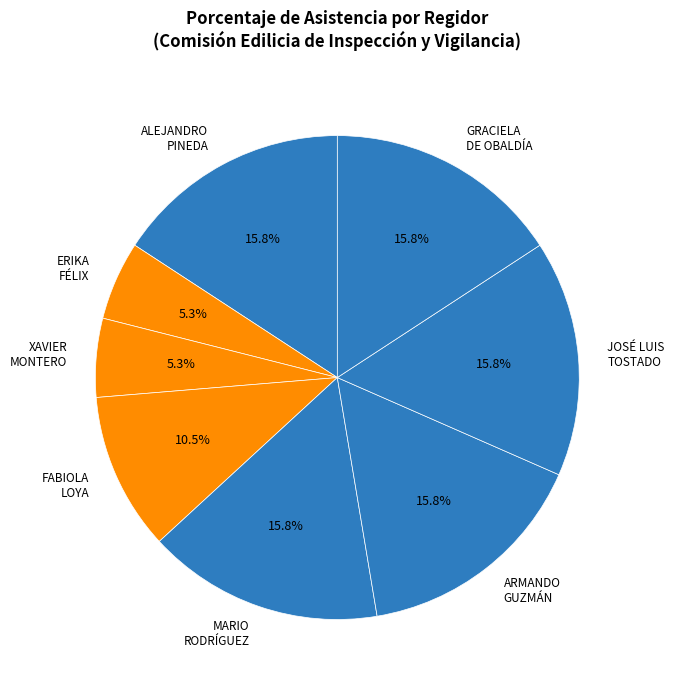

Approximately how many times larger is the value at GRACIELA DE OBALDÍA compared to ARMANDO GUZMÁN?

1.0